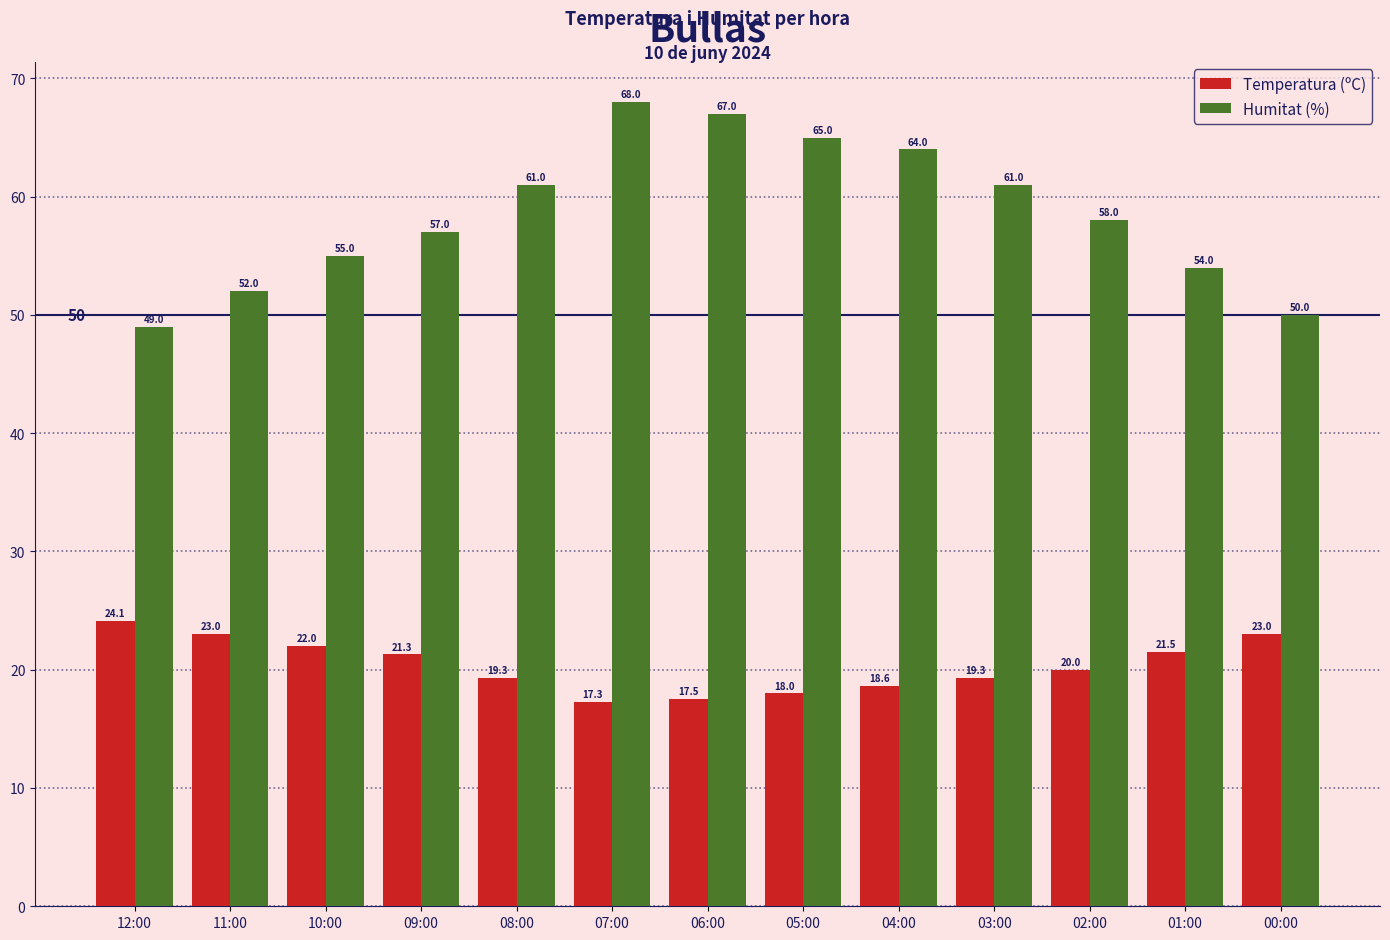

What value does the Temperatura (ºC) series have at 03:00?

19.3